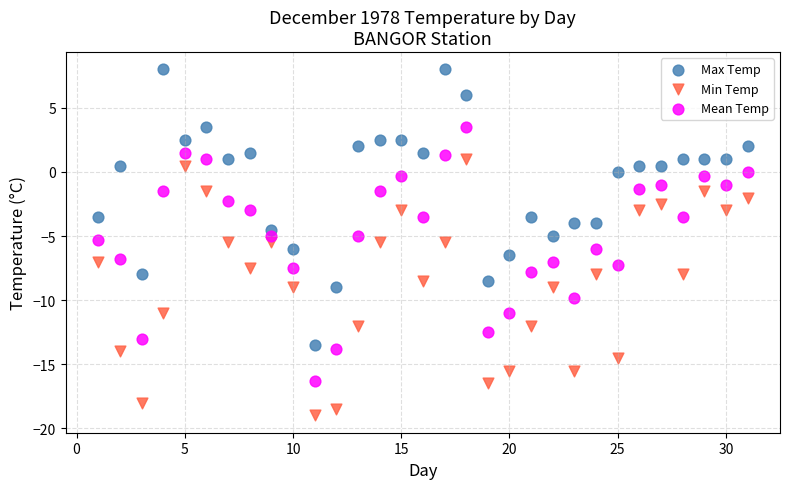

What are all the series names shown in the legend?

Max Temp, Min Temp, Mean Temp